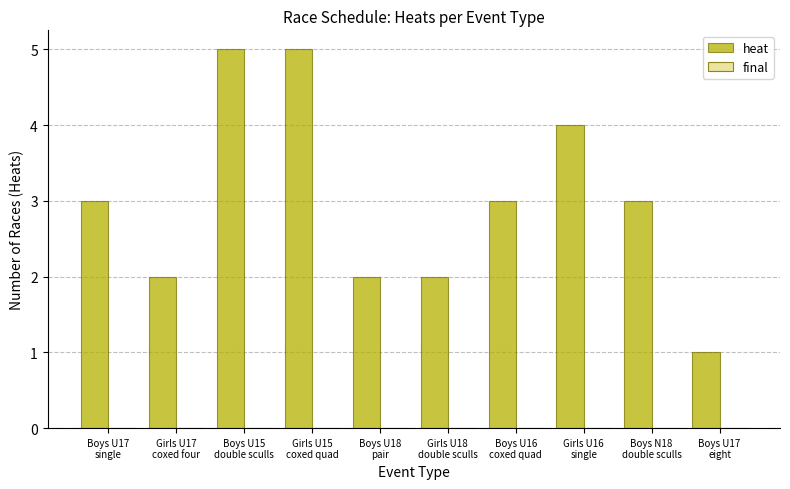

What is the greatest value displayed?

5